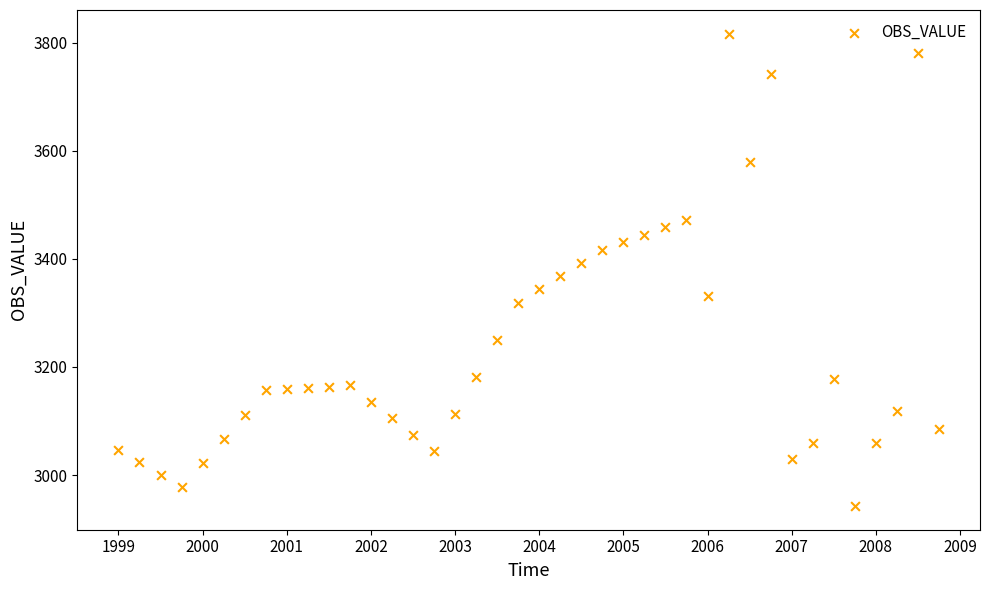

What is the range of X values (max minus min)?

9.8